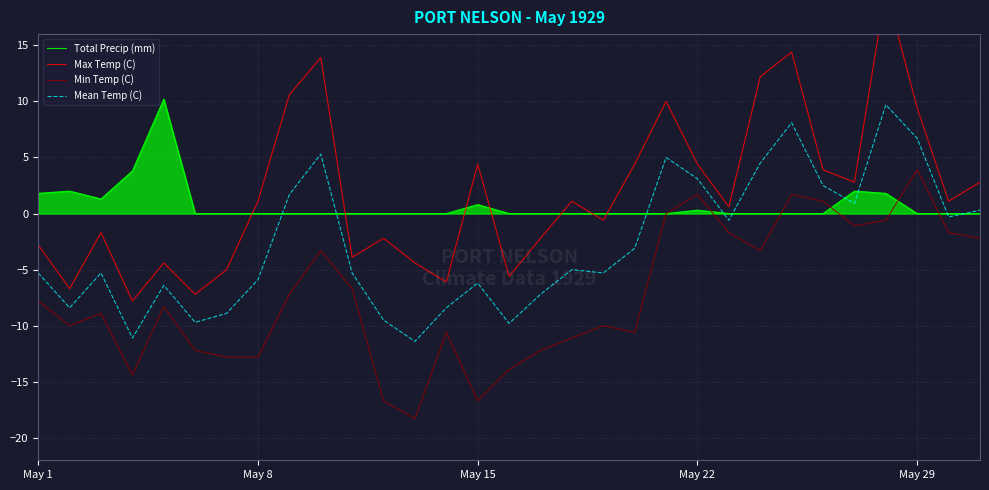

Which category has the highest value in the Max Temp (C) series?

27